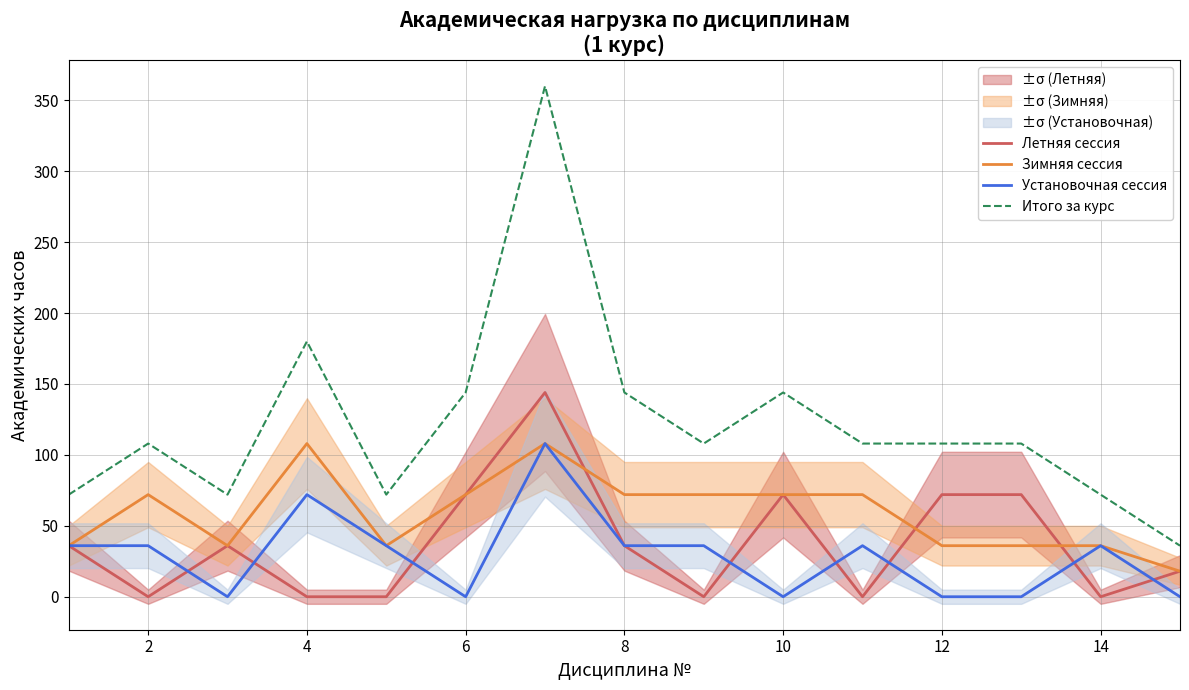

The value of Зимняя сессия at 10 is 72. True or false?

True